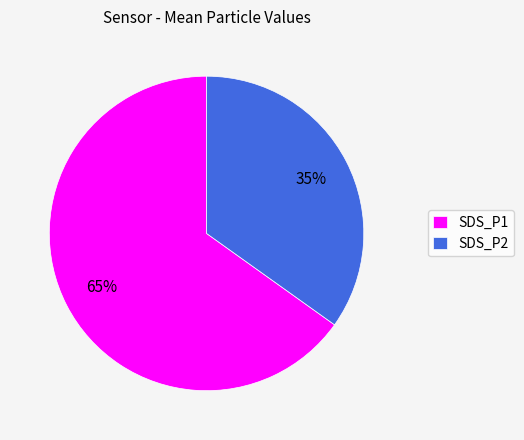

To the nearest percent, what is the difference between the SDS_P1 and SDS_P2 slice percentages?

30%